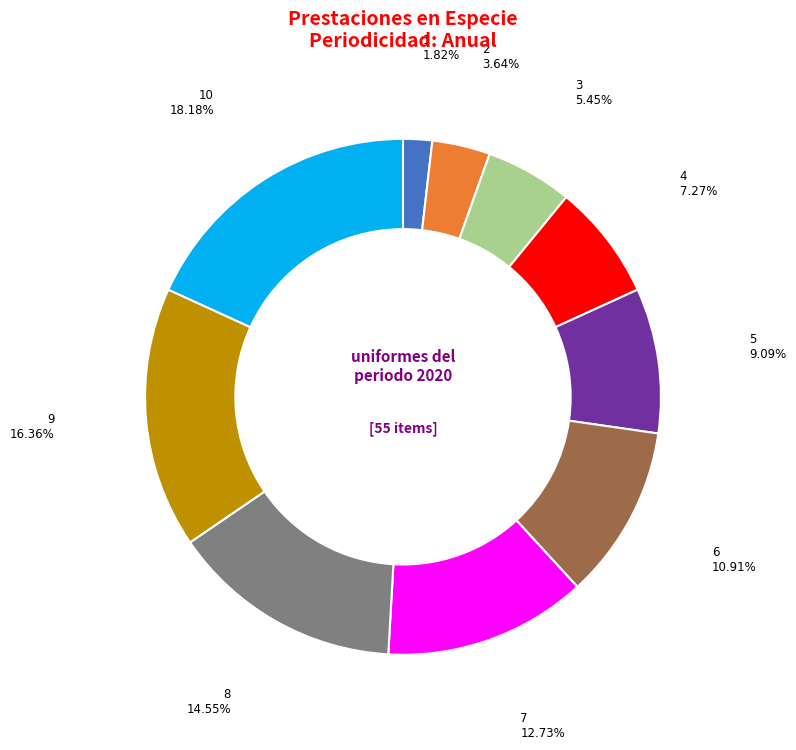

How many slices are in this pie chart?

10